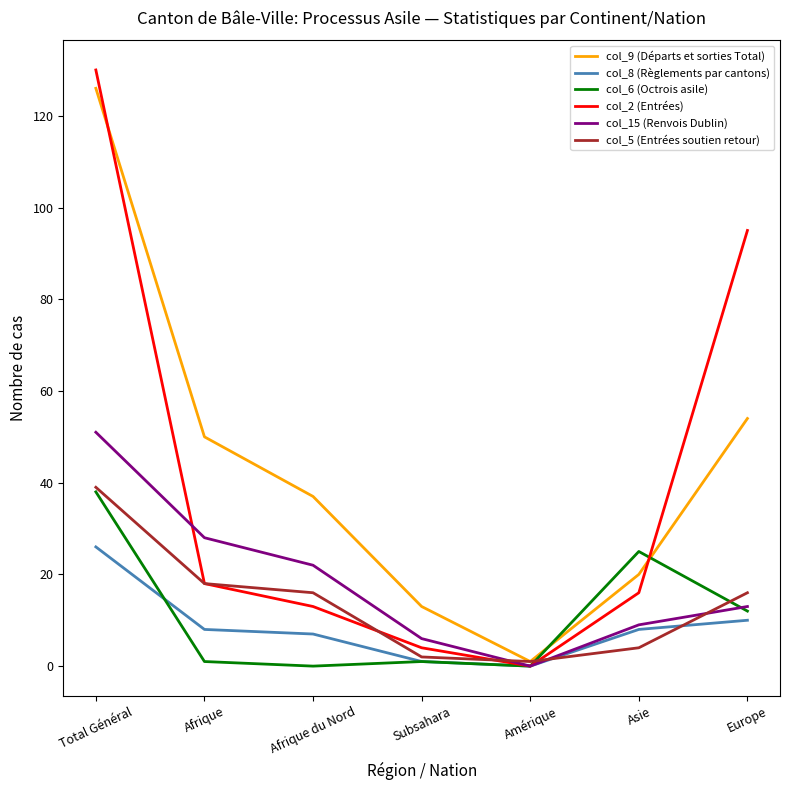

At which category is the sum across all series the highest?

Total Général